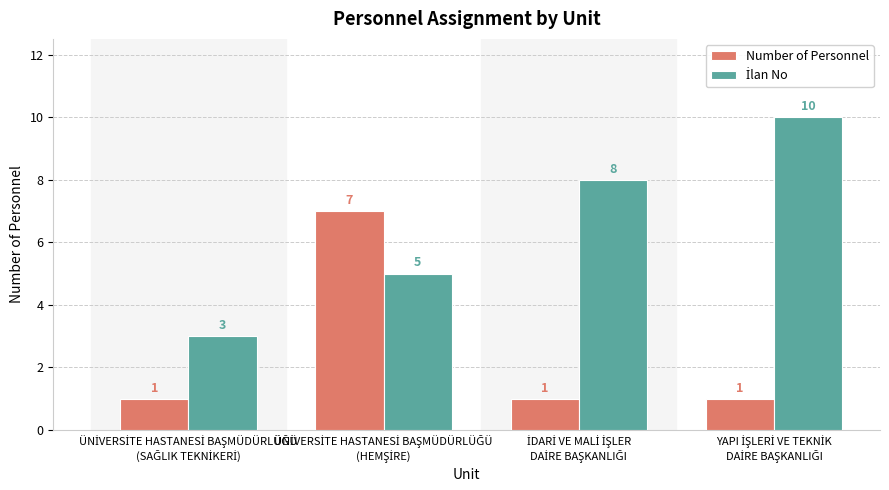

Count the Number of Personnel values in the range 1 to 7.

4